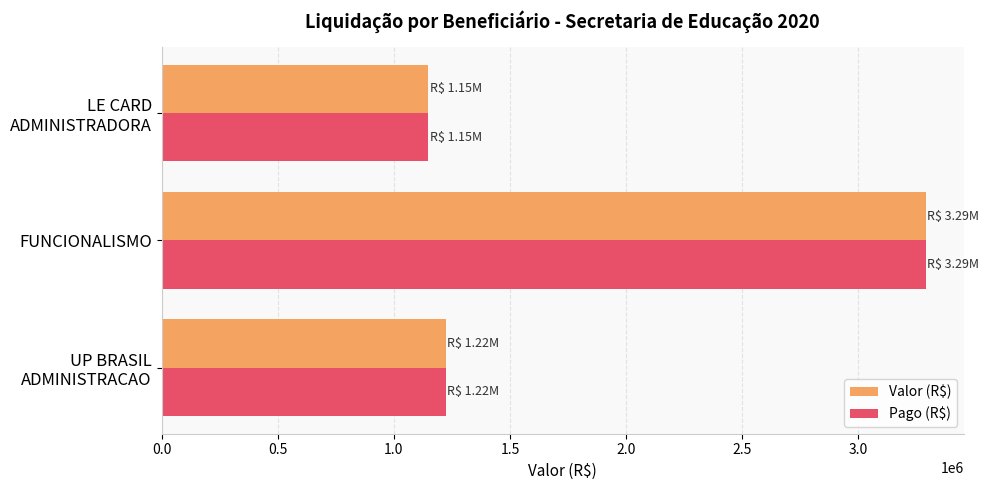

At which category is the sum across all series the highest?

FUNCIONALISMO